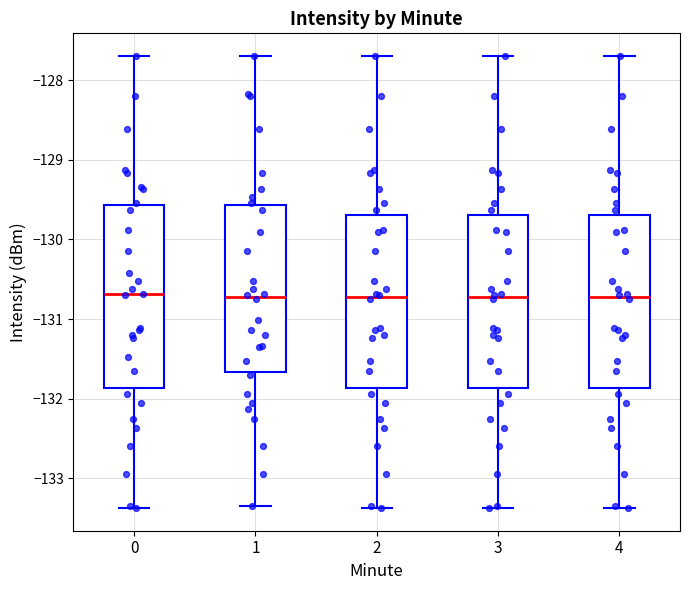

Which box is the tallest, from its lower edge to its upper edge?

0